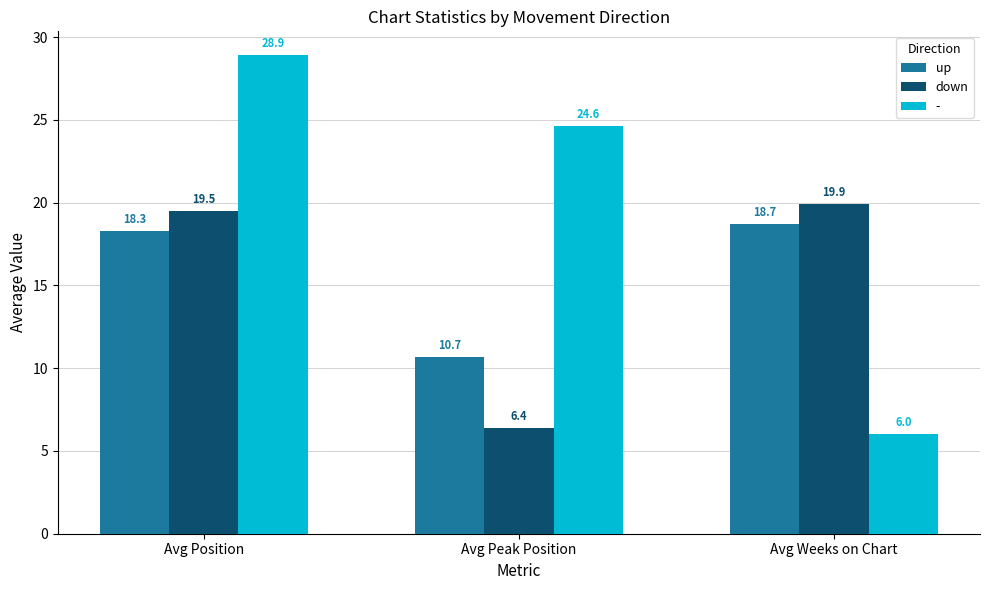

List the labels in order of down value, smallest first.

Avg Peak Position, Avg Position, Avg Weeks on Chart